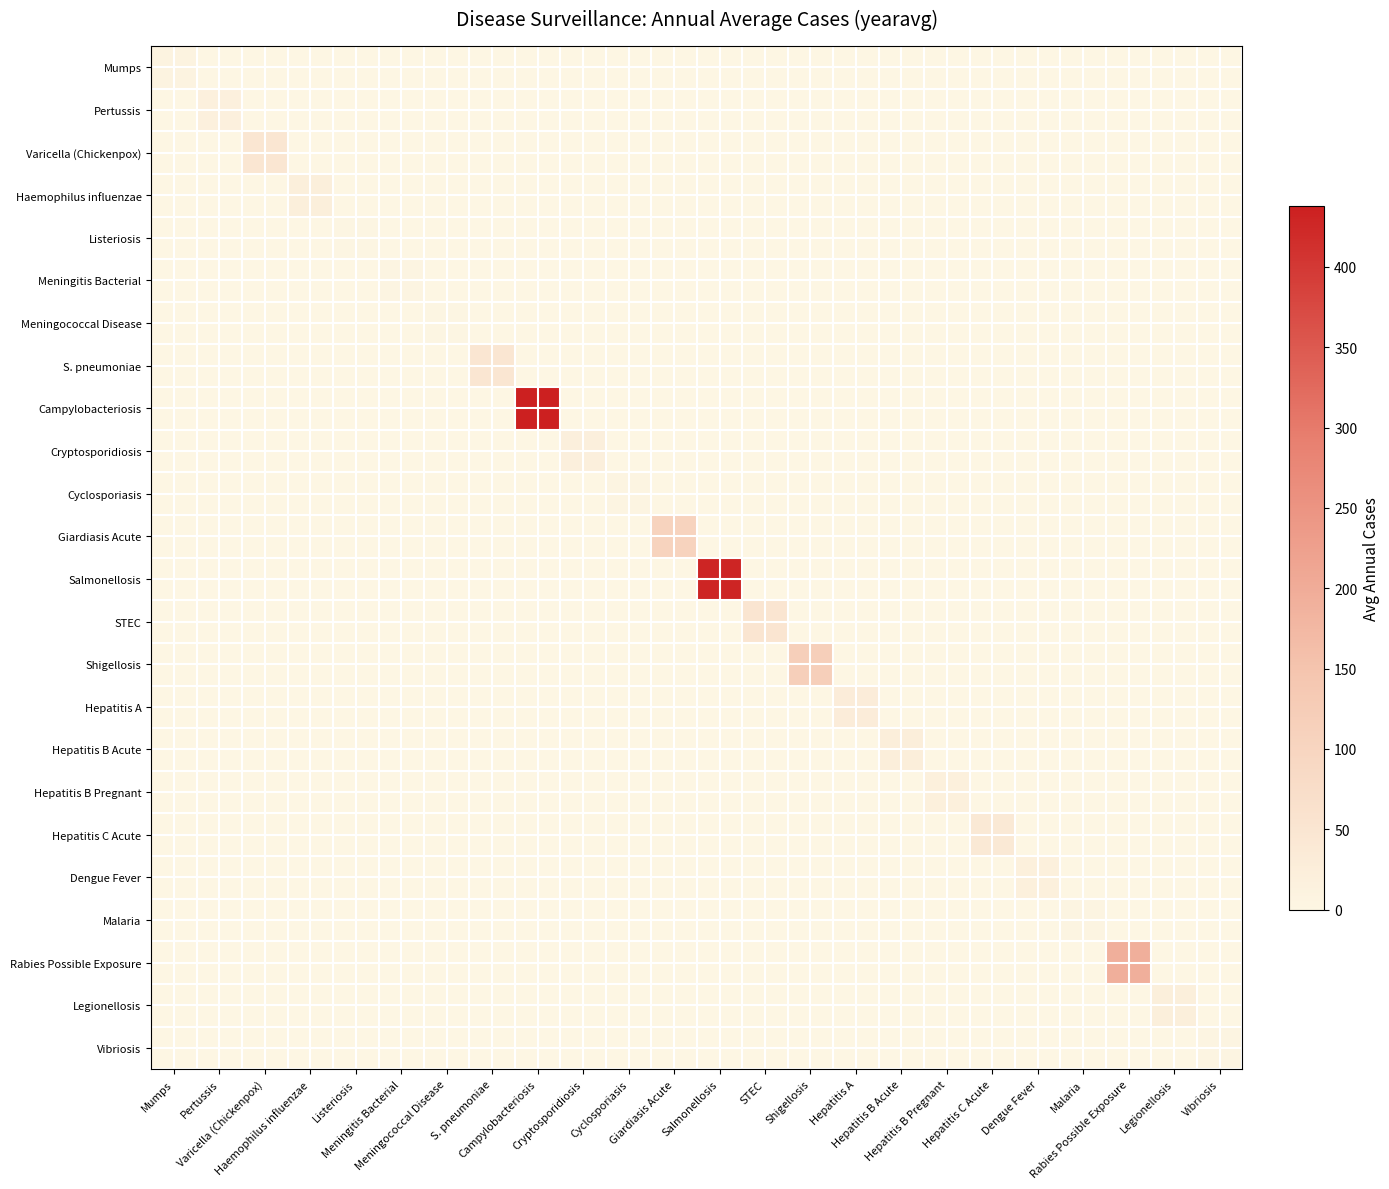

At which category does the chart reach its minimum across all series?

Pertussis